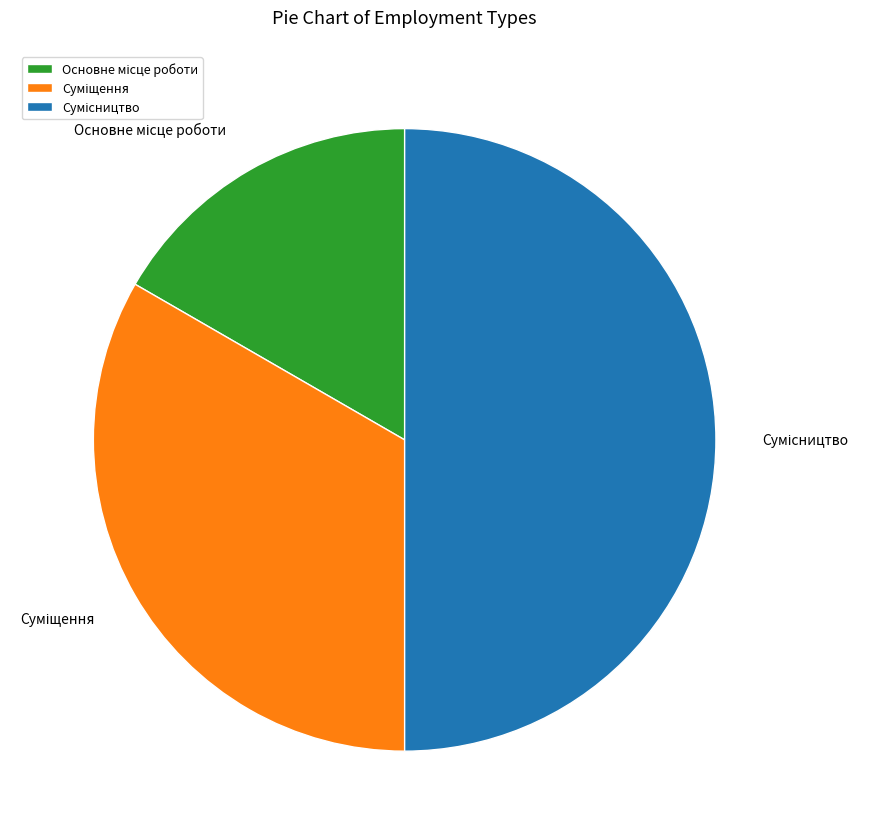

How many slices are in this pie chart?

3